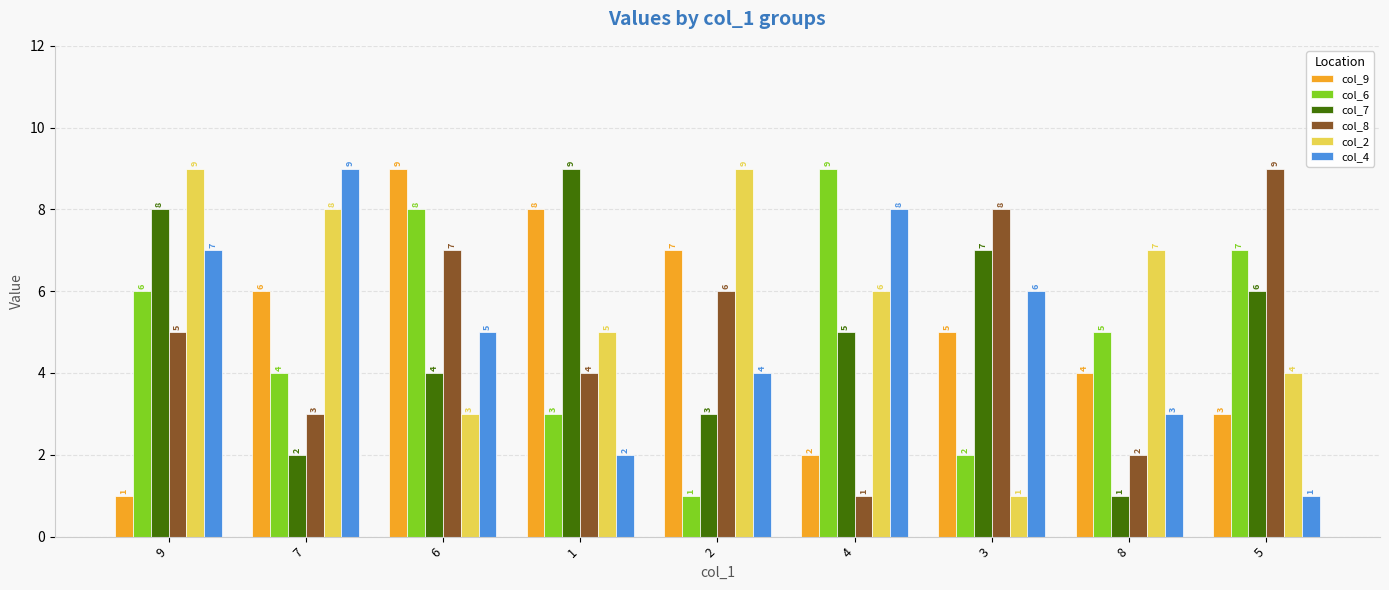

Between 9 and 2, which series saw the biggest shift?

col_9